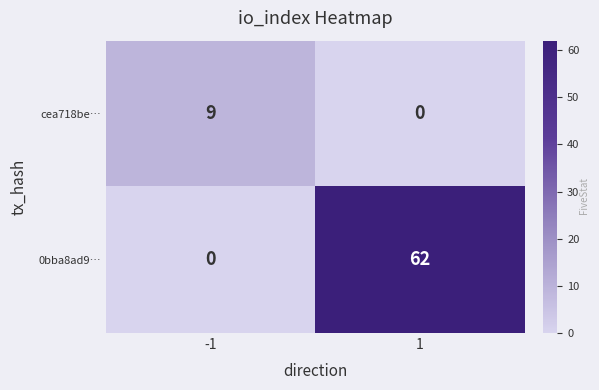

What is the maximum value shown in the chart?

62